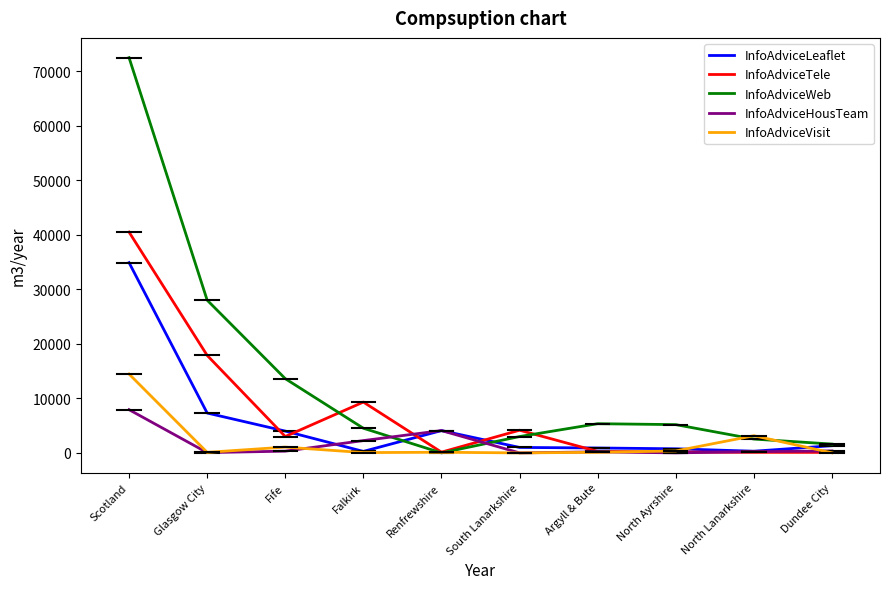

How many lines are shown in the chart?

5